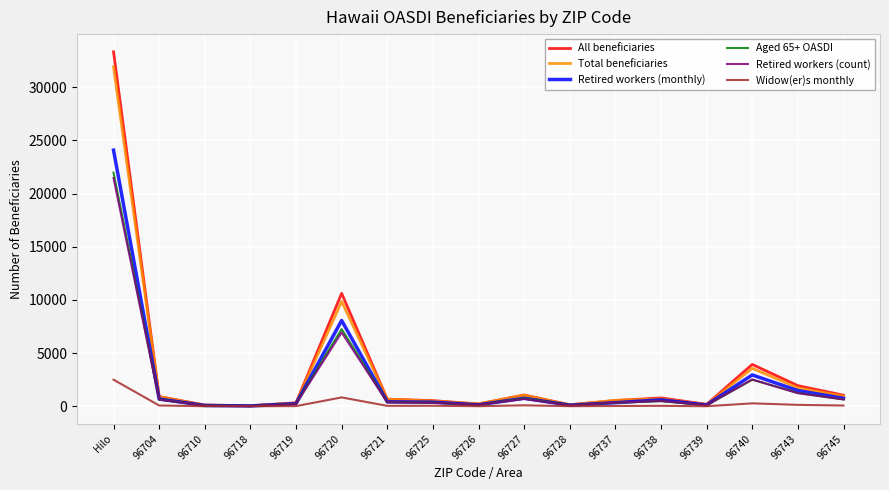

The value of Retired workers (monthly) at 96745 is 751. True or false?

True